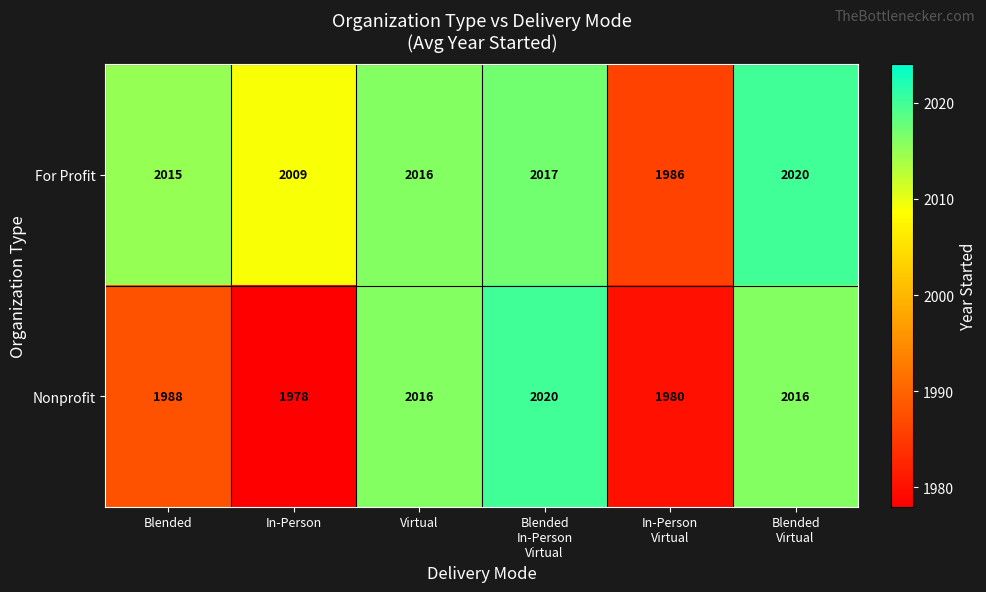

At how many categories does at least one series exceed 2005?

5